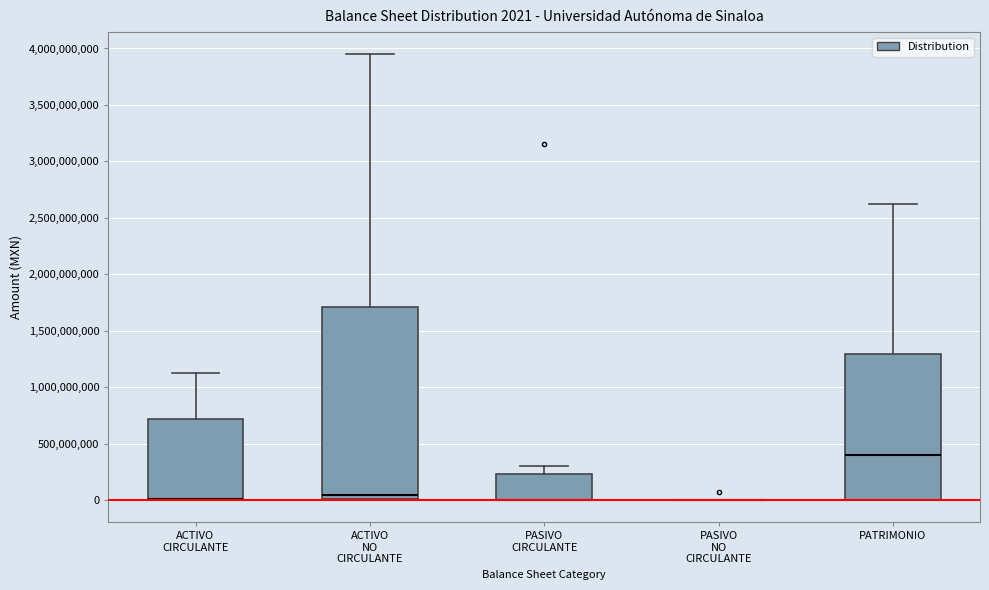

Which box is the tallest, from its lower edge to its upper edge?

ACTIVO NO CIRCULANTE